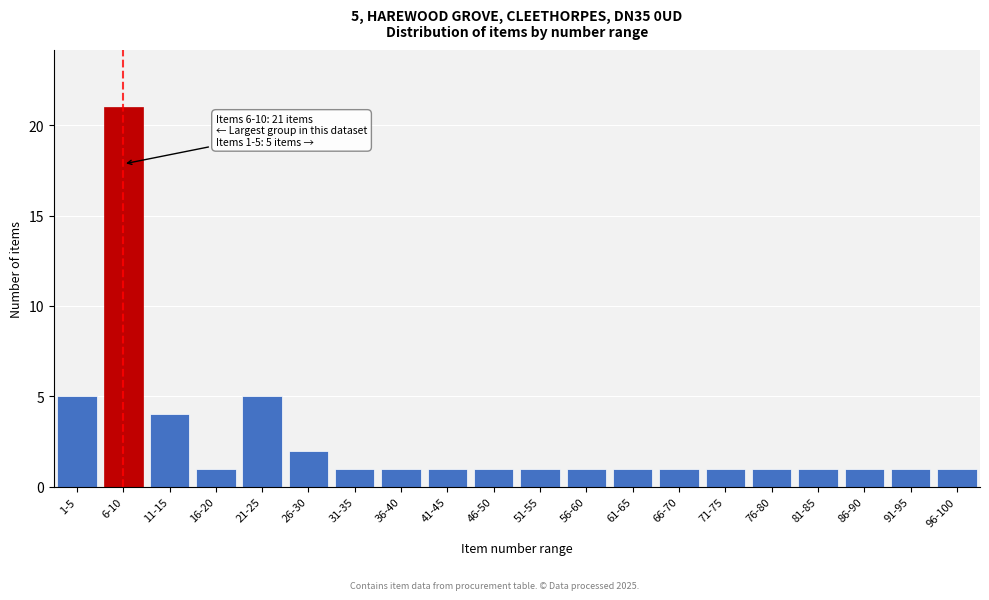

Reading left to right, transcribe all the data shown in this chart.

5	21	4	1	5	2	1	1	1	1	1	1	1	1	1	1	1	1	1	1